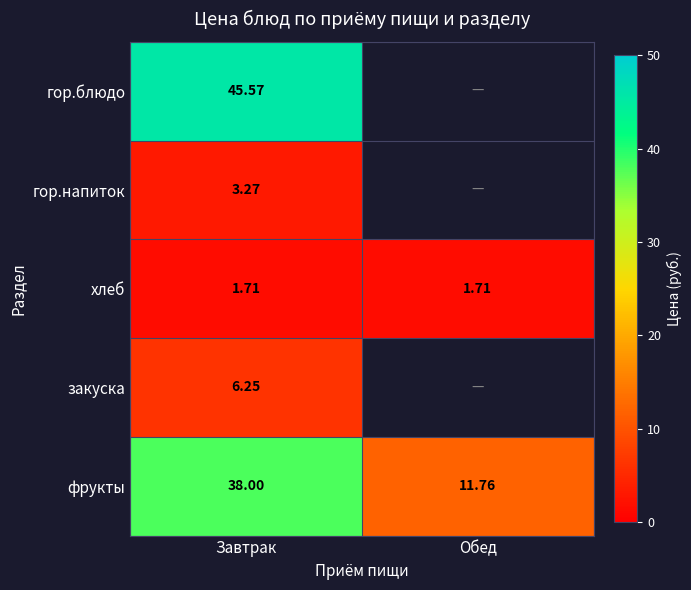

At which label does фрукты reach its minimum?

Обед